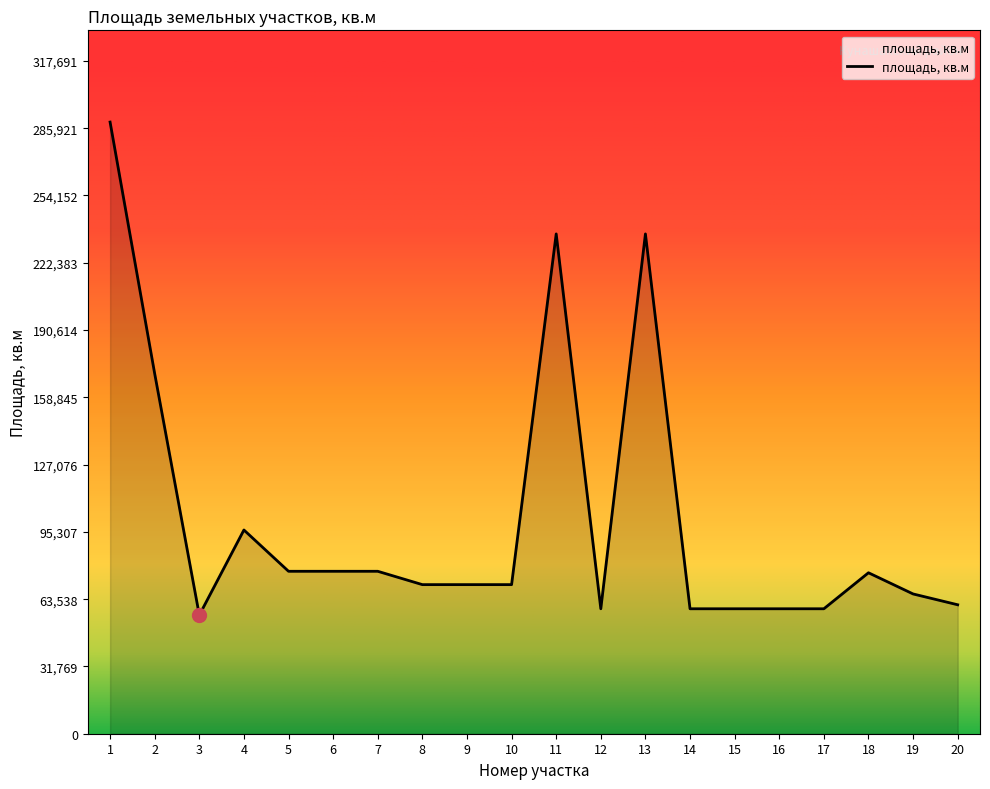

The value at 3 is 76134. True or false?

False